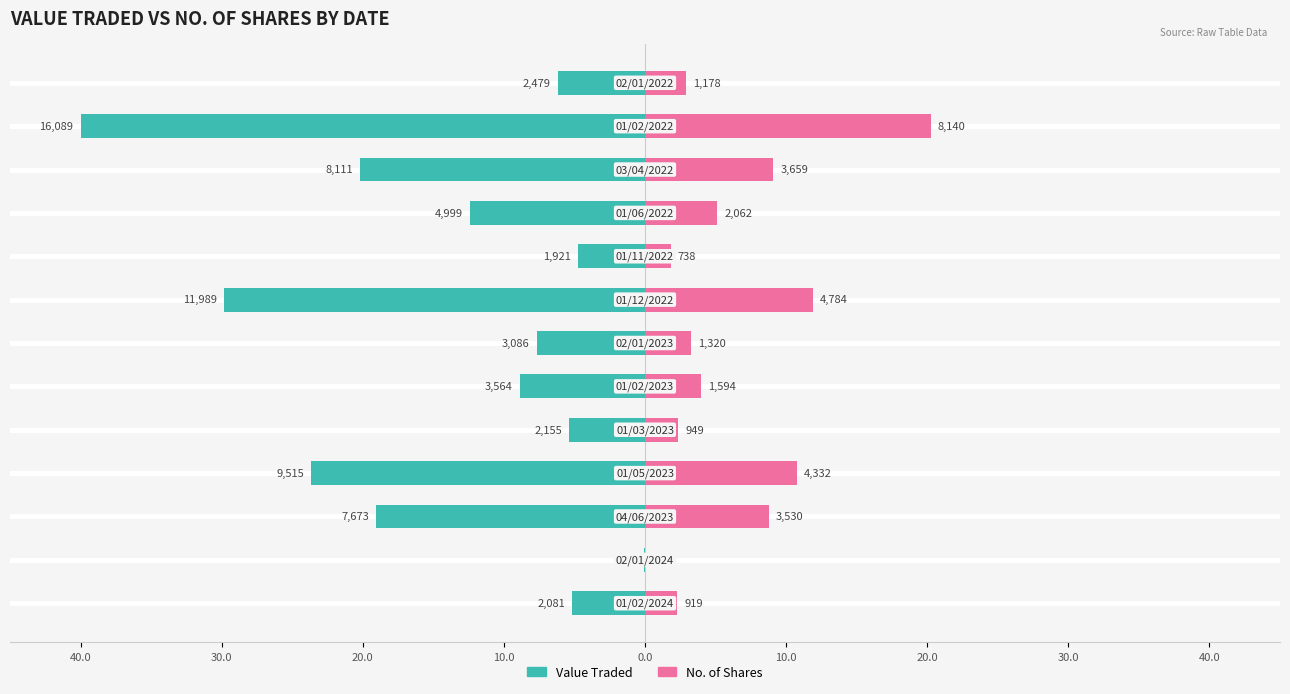

What are all the series names shown in the legend?

Value Traded, No. of Shares